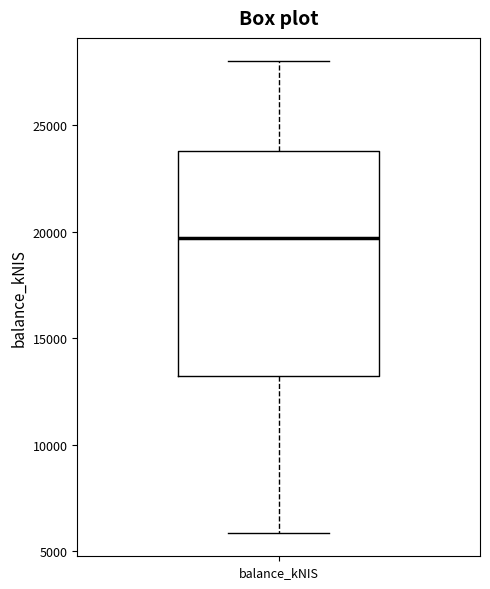

Transcribe this box plot: give where the median line is, the range the box spans, and where the two whiskers end, as read against the y-axis. The values are not printed on the chart, so give them approximately, as read against the axis.

median 19500, box 13000 to 24000, whiskers 6000 to 28000